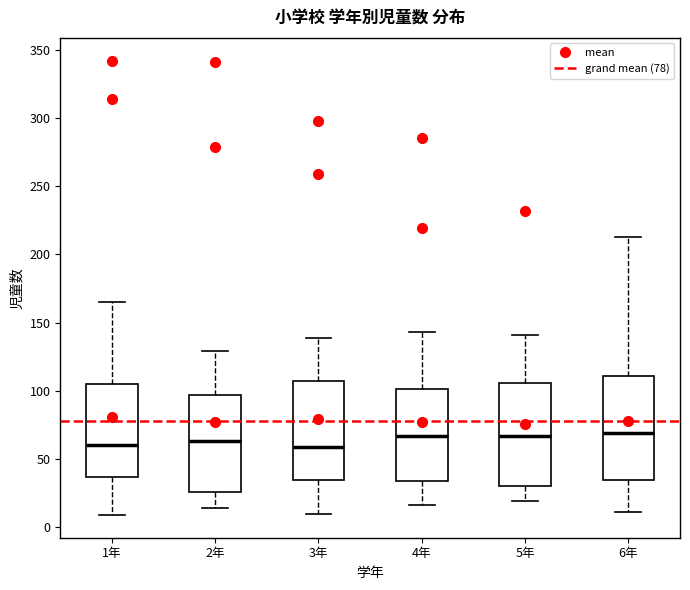

Where does the upper whisker of the box for 6年 end on the y-axis? The values are not printed on the chart, so give them approximately, as read against the axis.

215